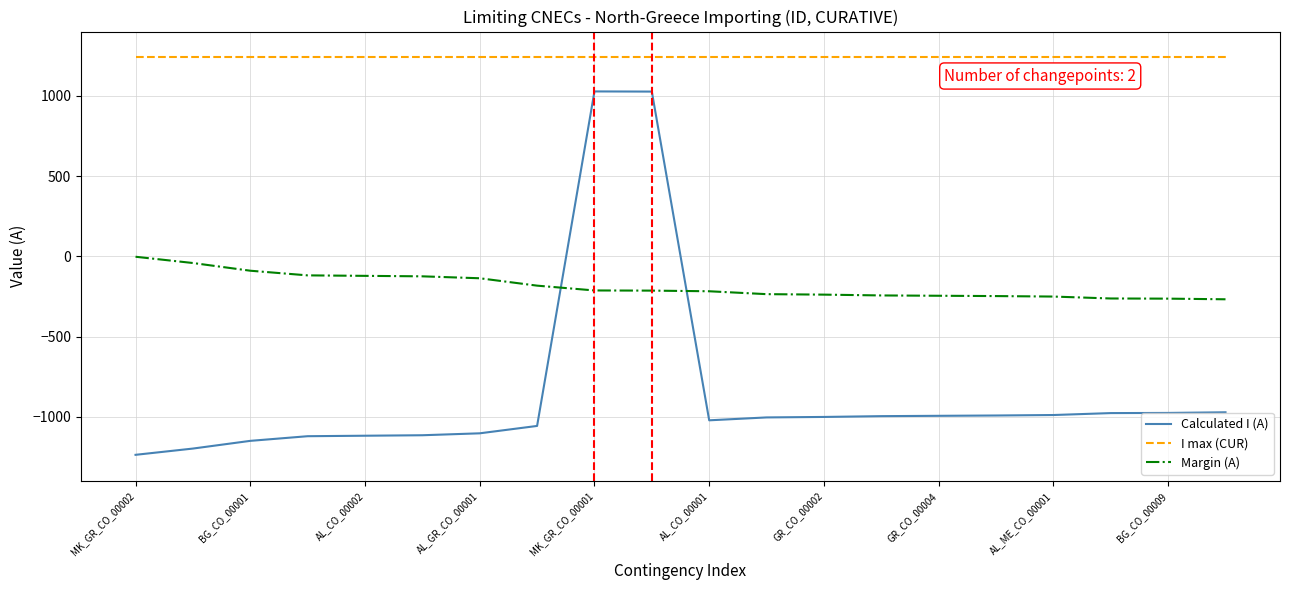

Which series has the largest total across all categories?

I max (CUR)